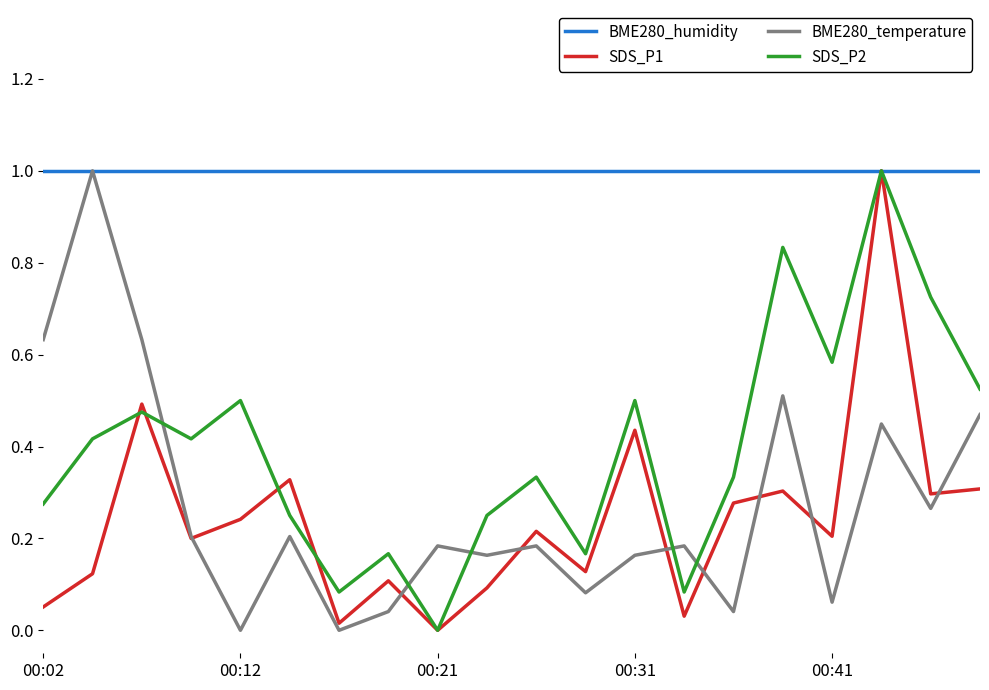

What is the maximum value shown in the chart?

1.0